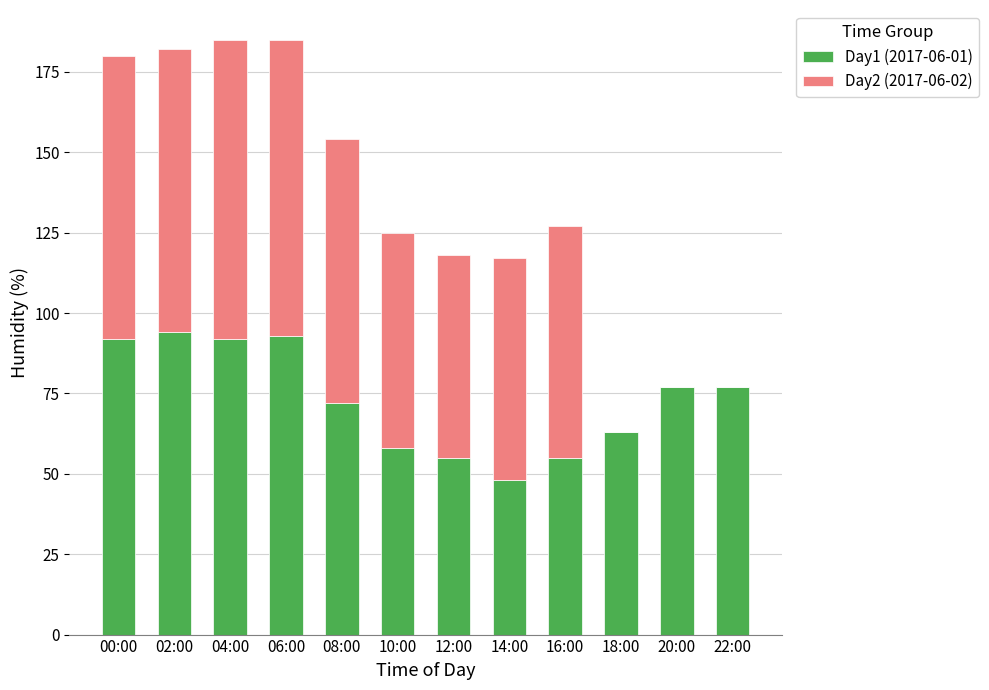

Are the bars grouped side by side (vs. stacked)?

No